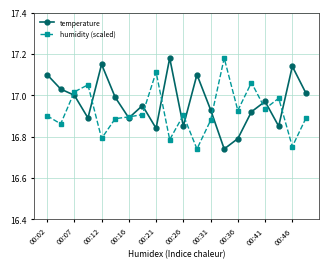

True or false: temperature has more than 0 points higher than both neighbors.

True